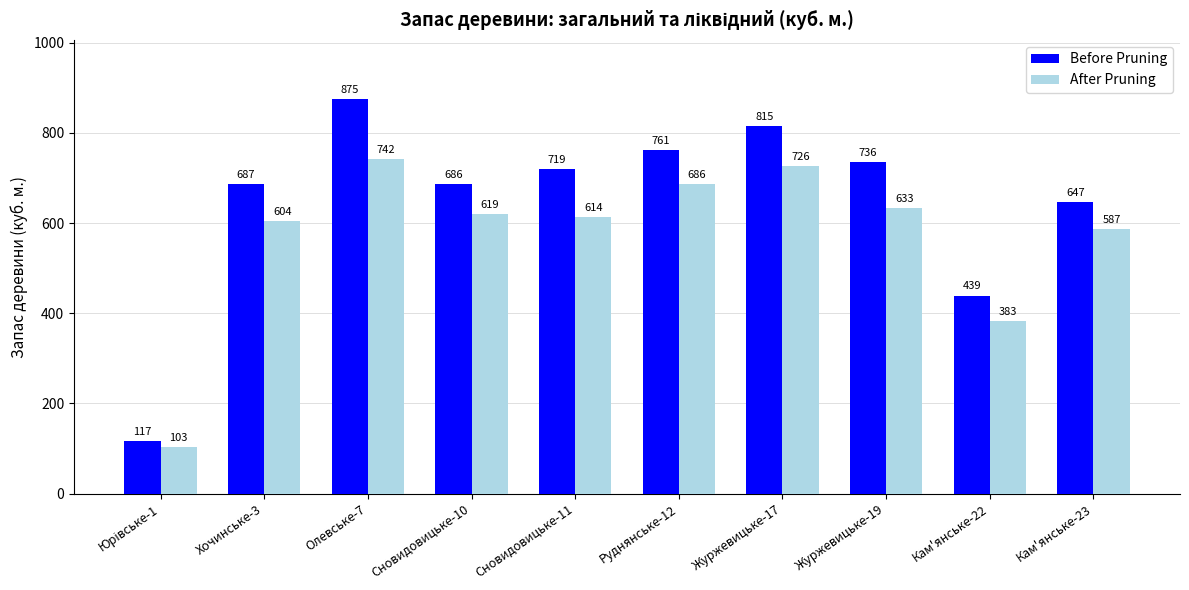

Are the bars grouped side by side (vs. stacked)?

Yes